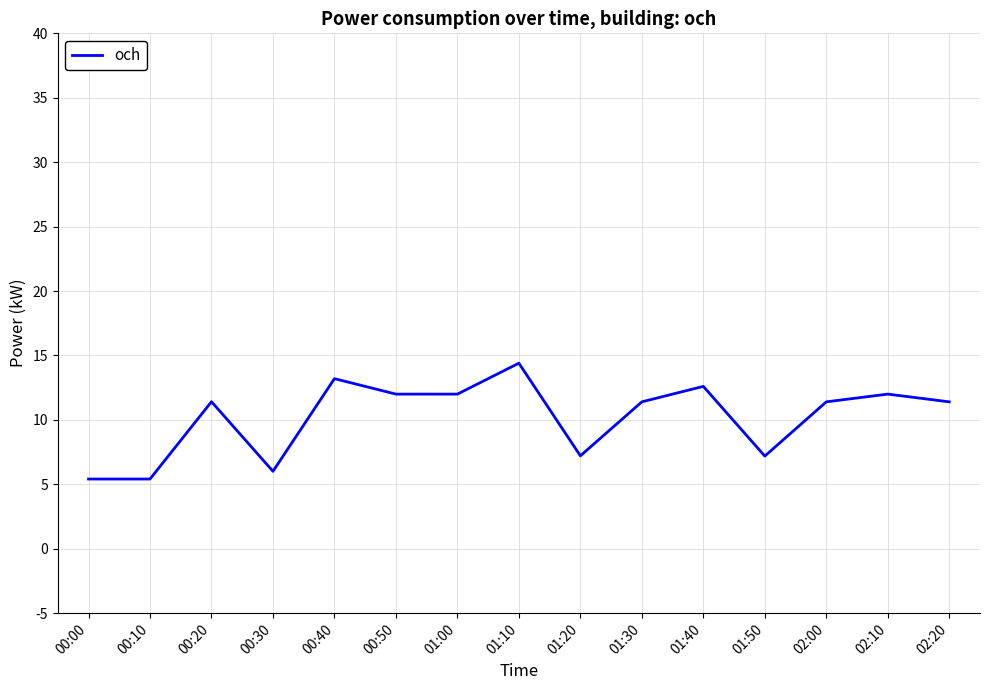

Where is the first local maximum?

00:20